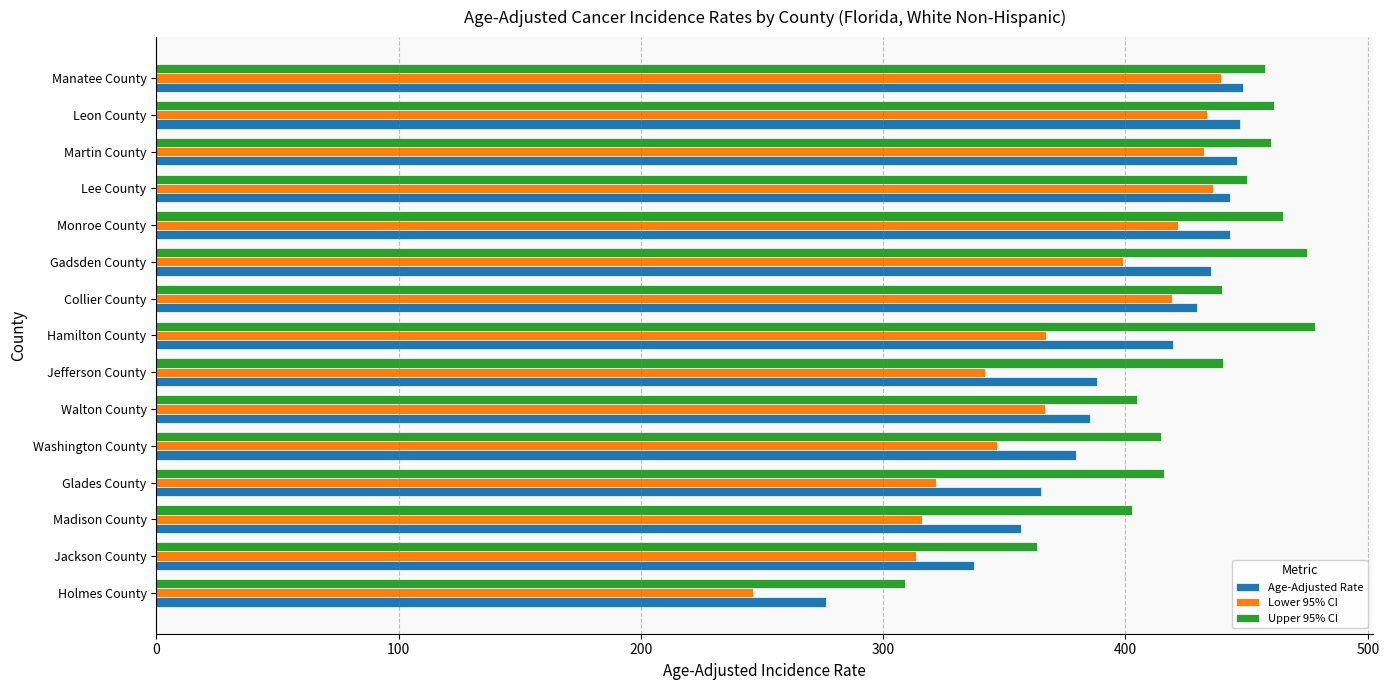

What is the minimum value for Age-Adjusted Rate?

276.3